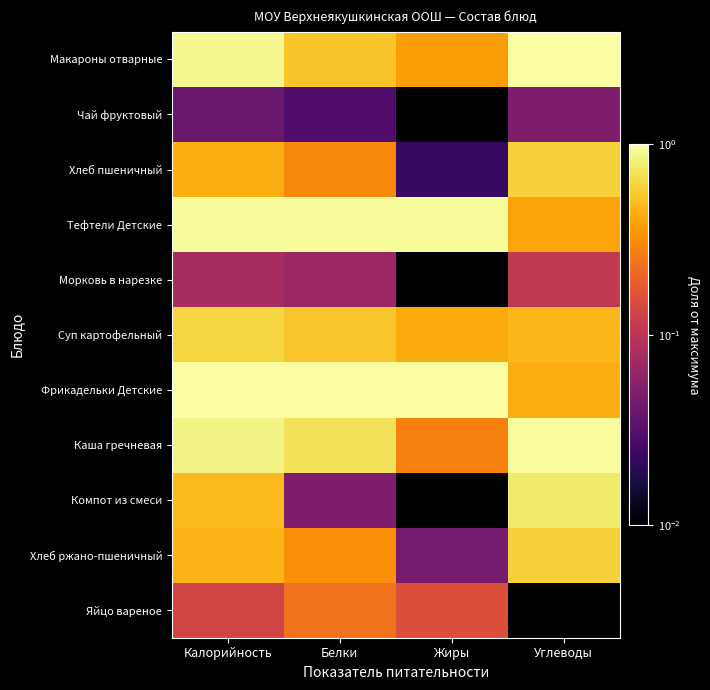

Which series has the widest spread of values?

Компот из смеси